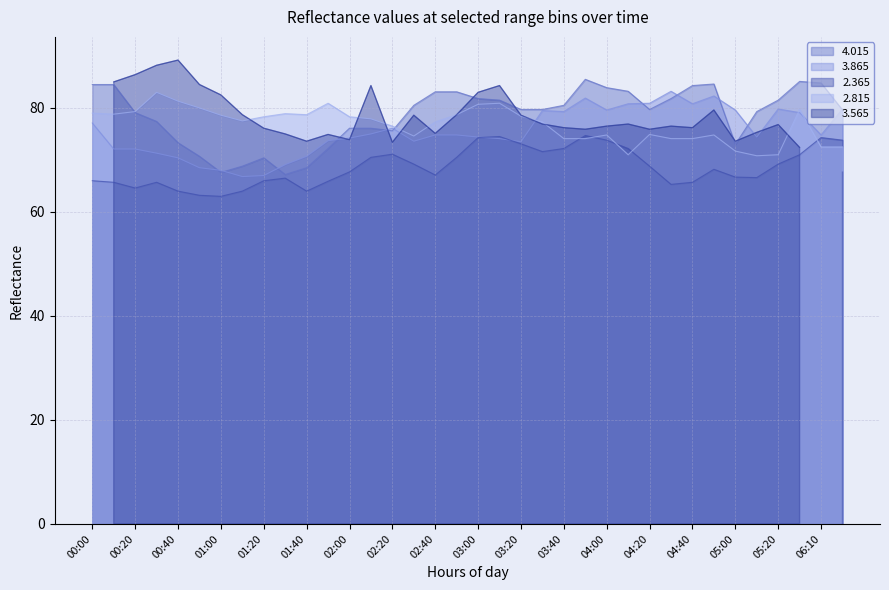

Which category has the lowest value across all series?

01:00